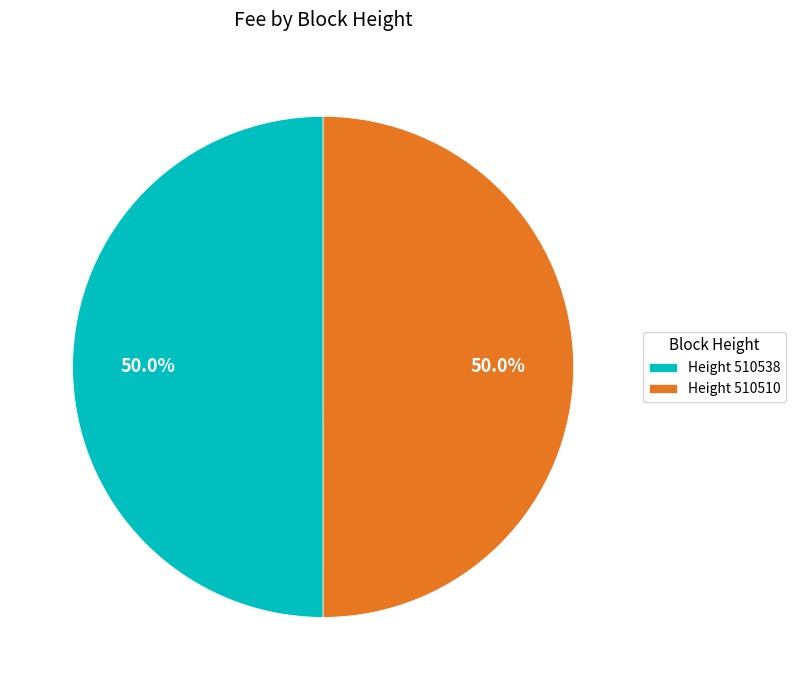

What portion of the pie excludes Height 510510?

50.0%